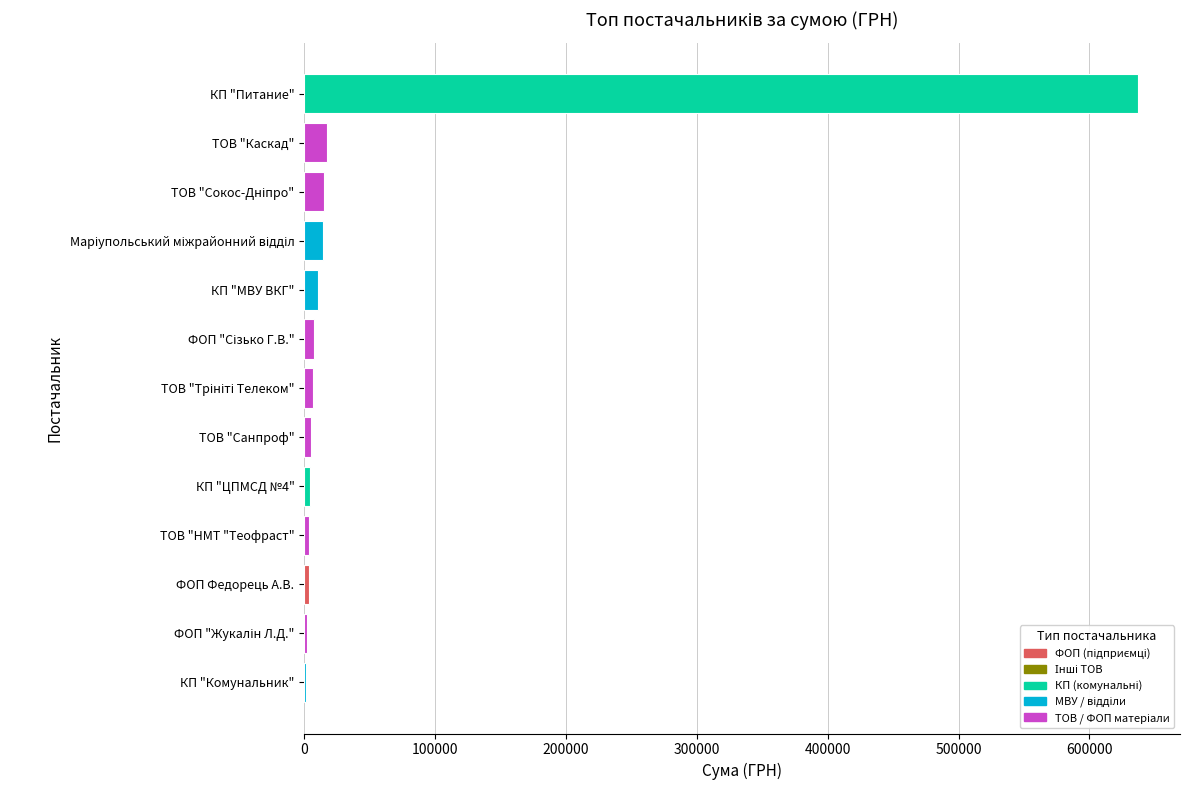

What is the sum of all values?

729498.2